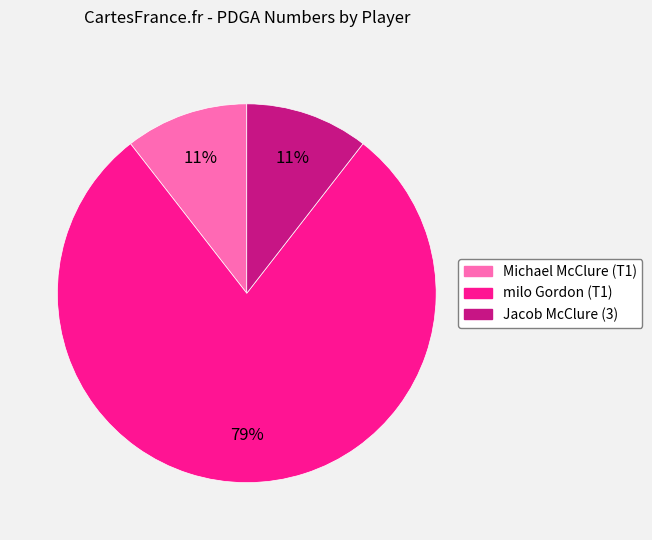

To the nearest percent, what is the combined percentage of Jacob McClure (3) and milo Gordon (T1)?

89%